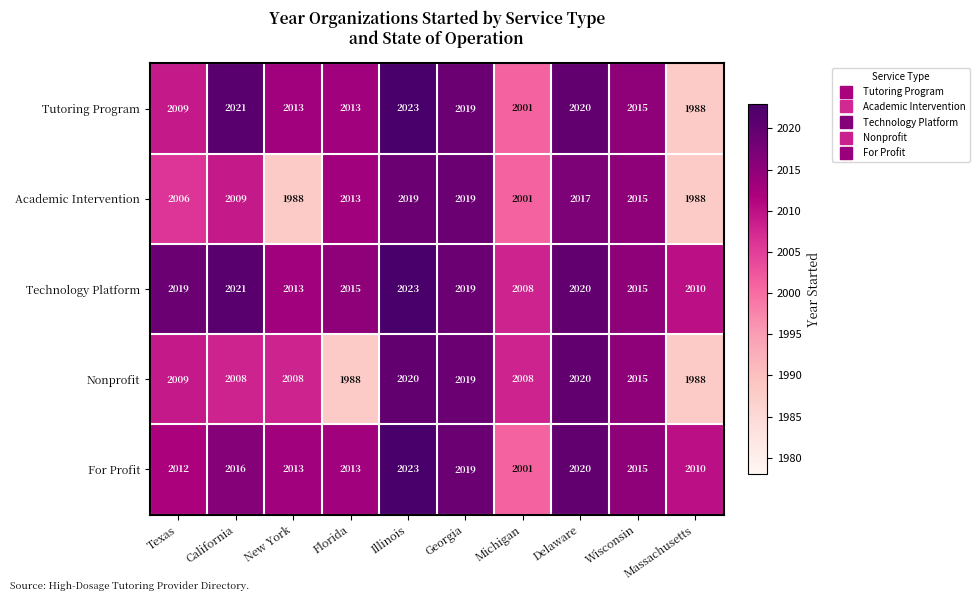

What is the sum of all For Profit values?

20142